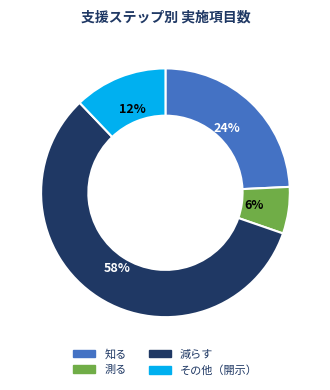

To the nearest percent, what is the average slice percentage?

25%